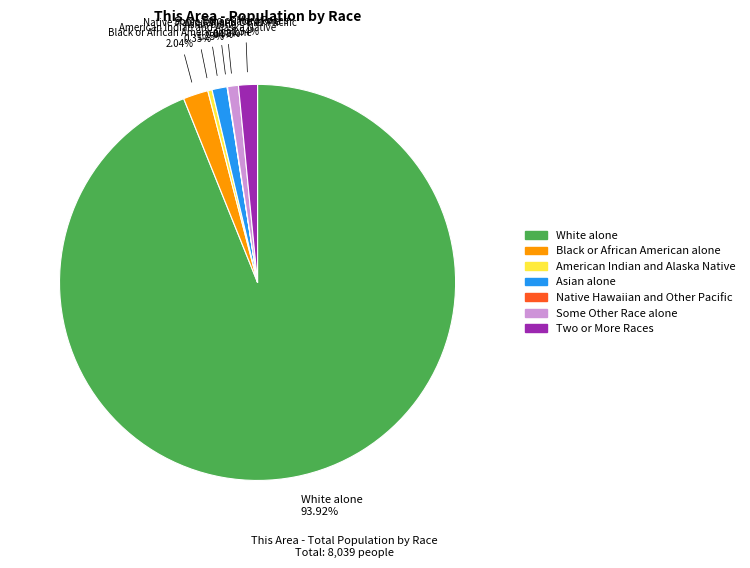

Is there a majority slice in this chart?

Yes